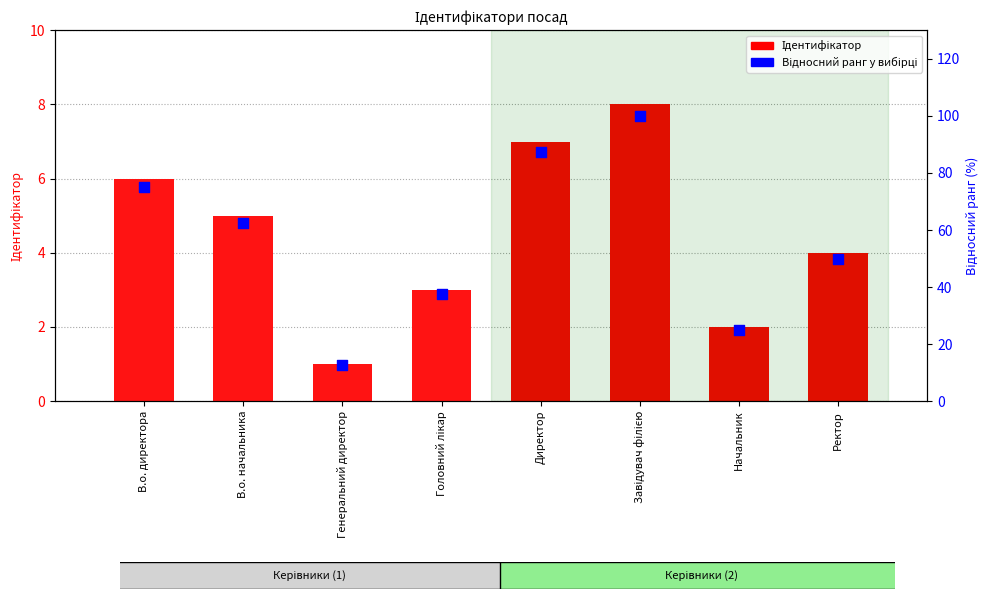

Which series reaches the minimum Y coordinate?

Ідентифікатор